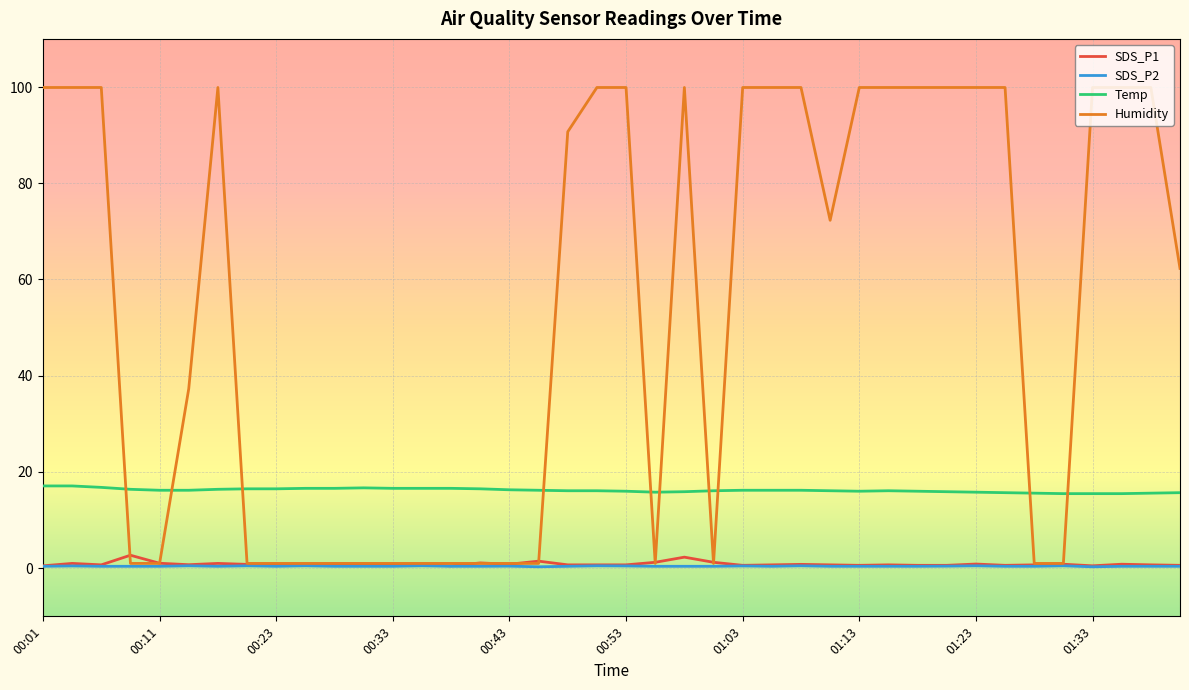

What is the highest value of the SDS_P1 series?

2.7